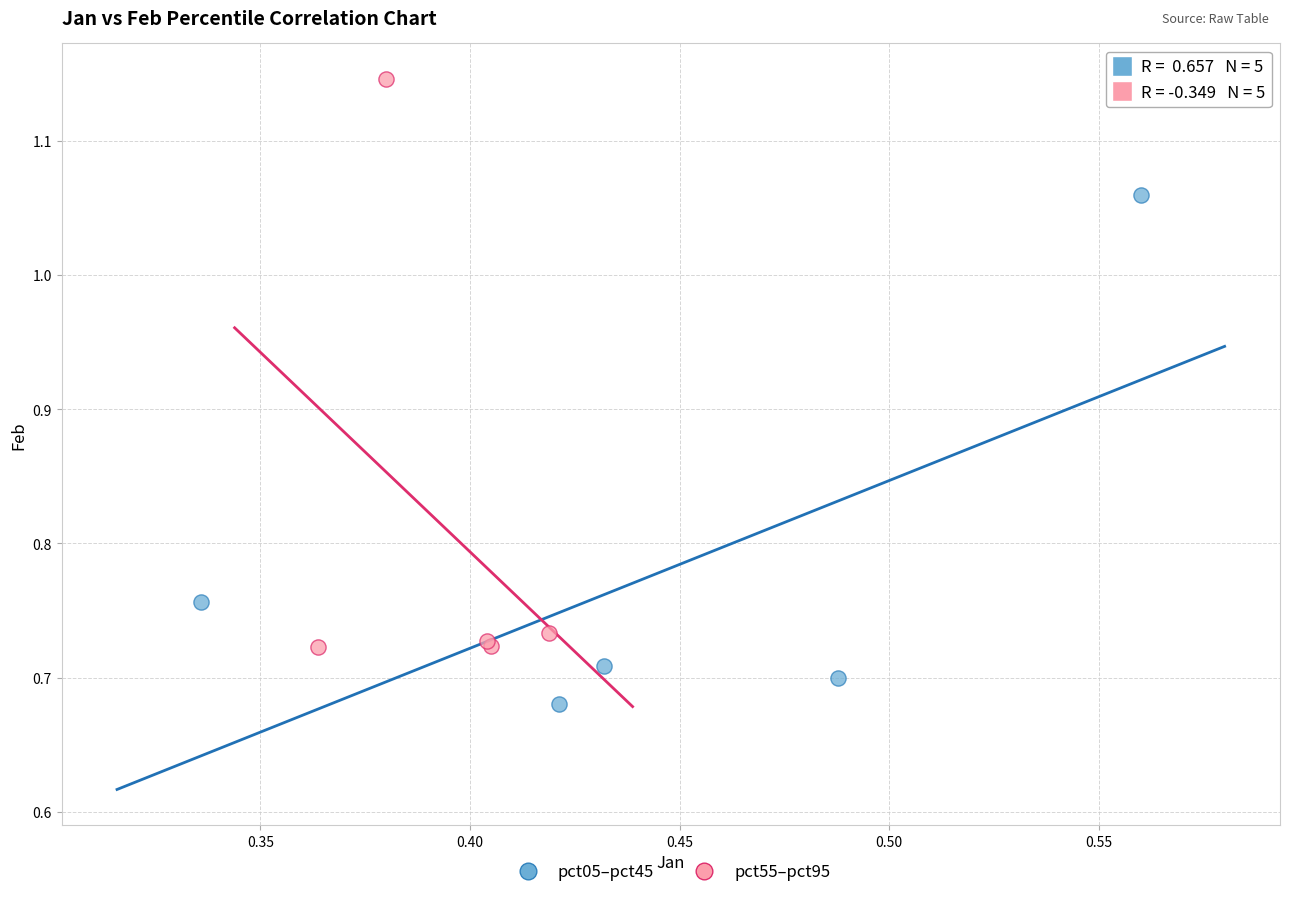

Which series has the largest Y range (max minus min)?

pct55–pct95